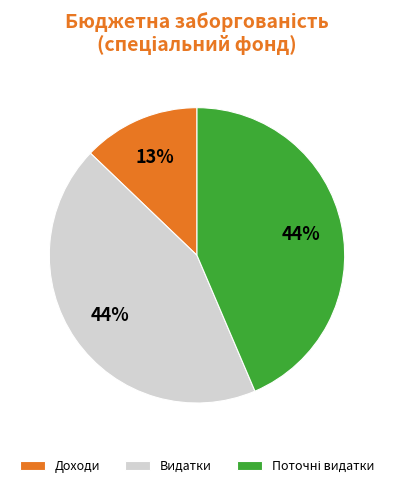

To the nearest percent, what is the average slice percentage?

33%